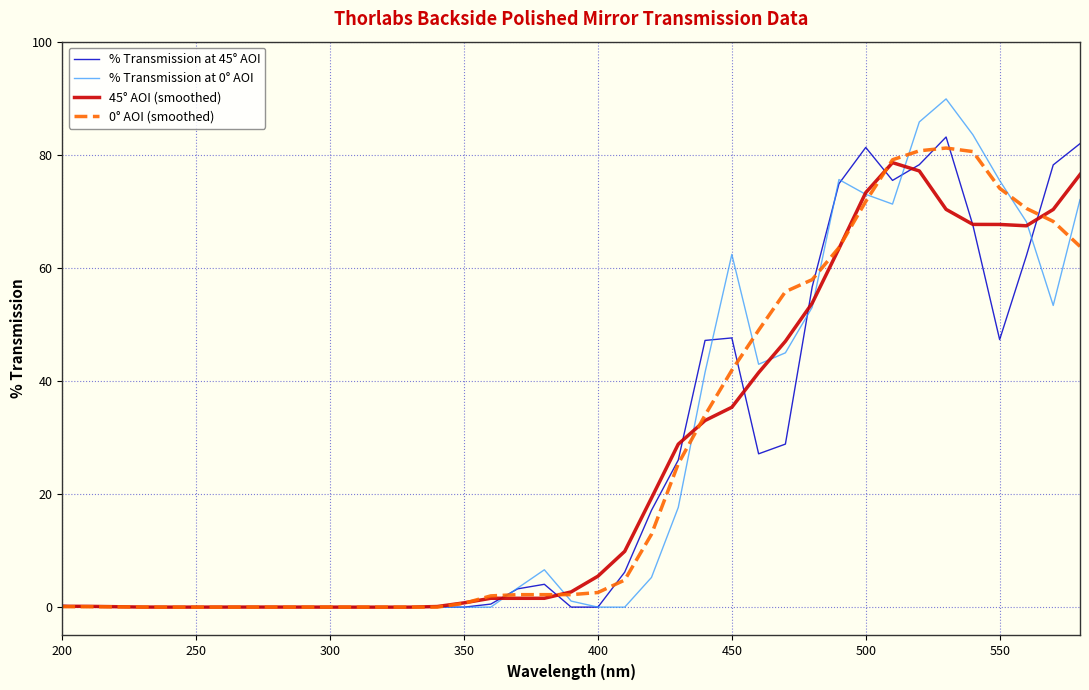

What is the highest value of the 0° AOI (smoothed) series?

81.2